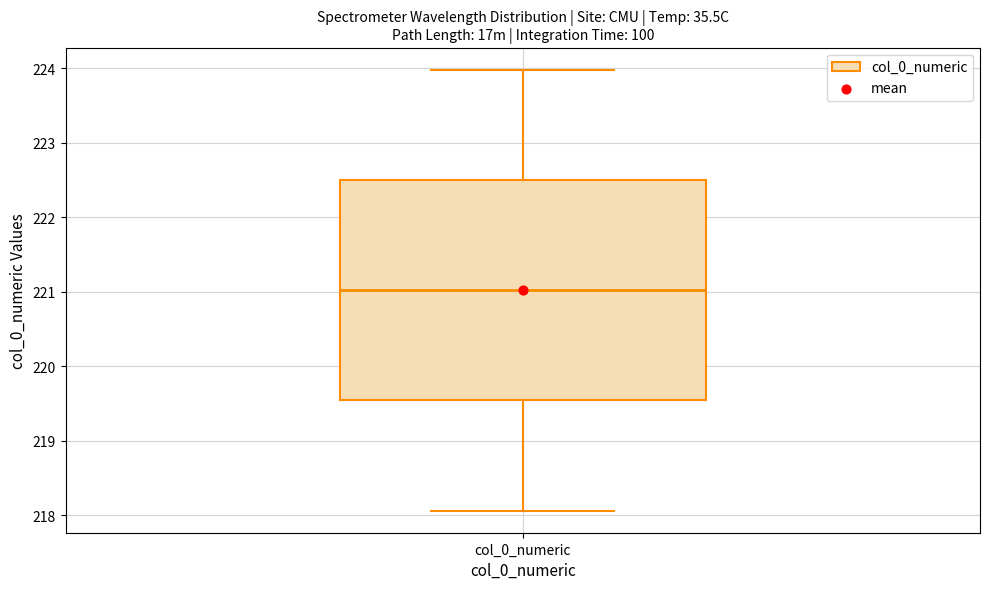

Where is the upper edge of the box for col_0_numeric on the y-axis? The values are not printed on the chart, so give them approximately, as read against the axis.

222.5